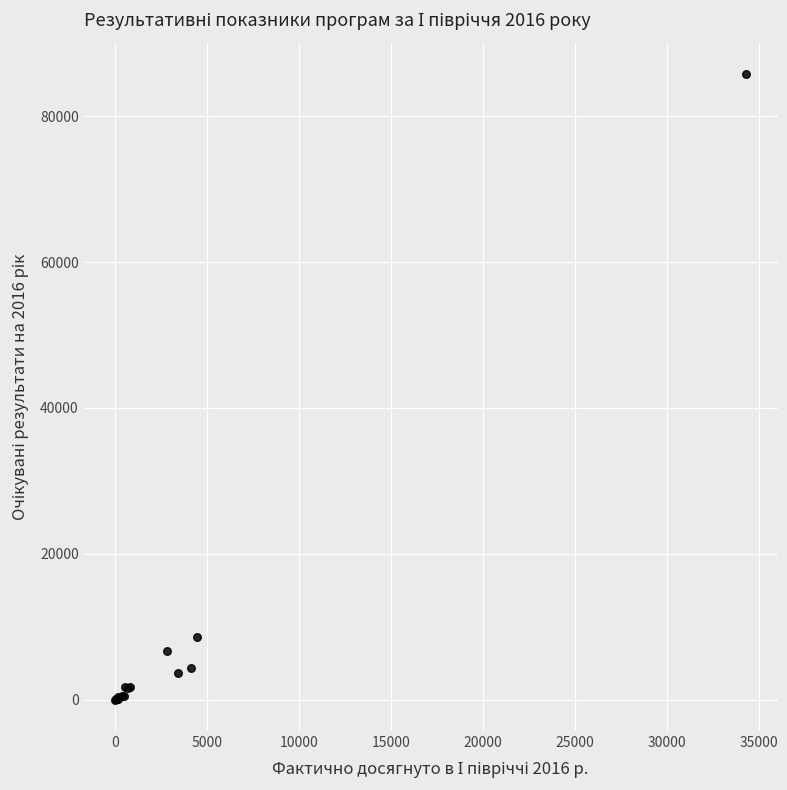

What Y value in the scatter plot is closest to 42891?

8578.0